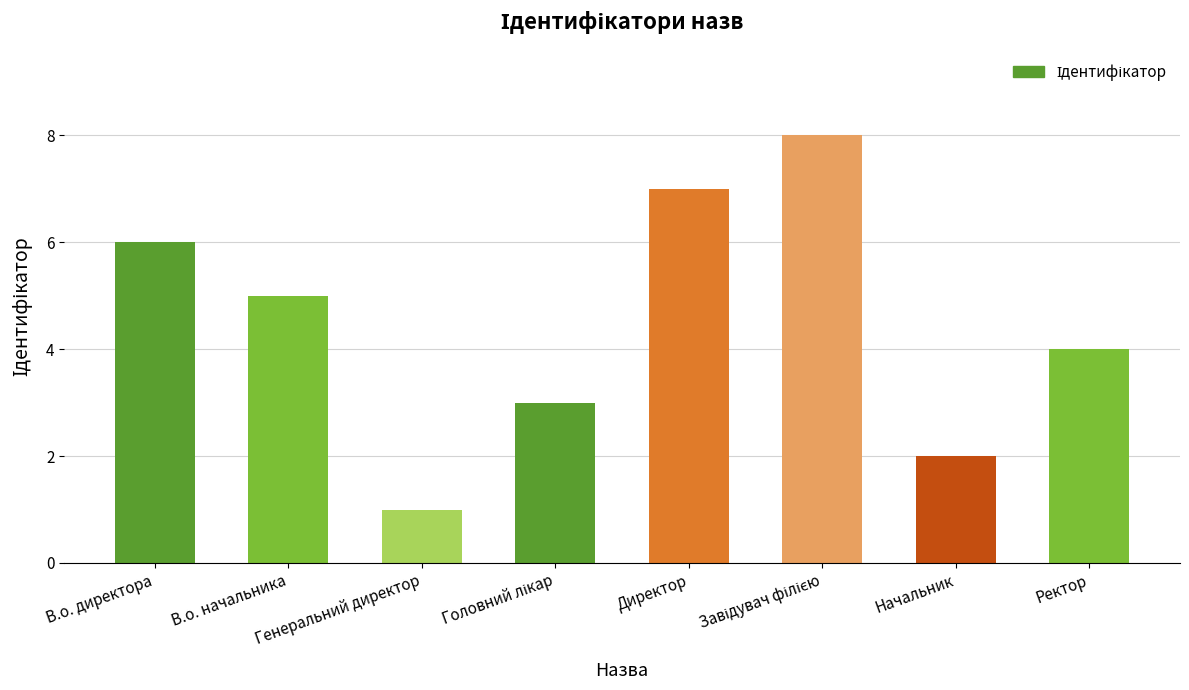

What is the ratio of the value at В.о. директора to the value at Ректор?

1.5